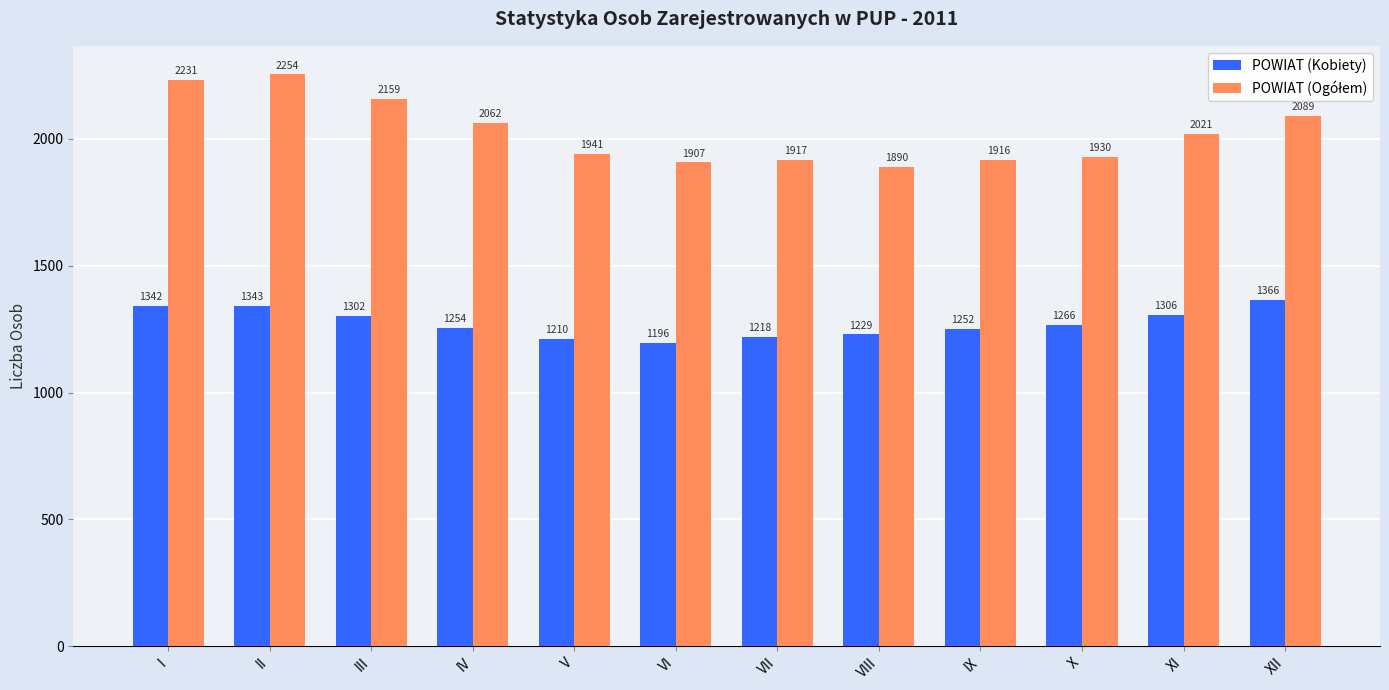

What is the spread (max minus min) of values at IV?

808